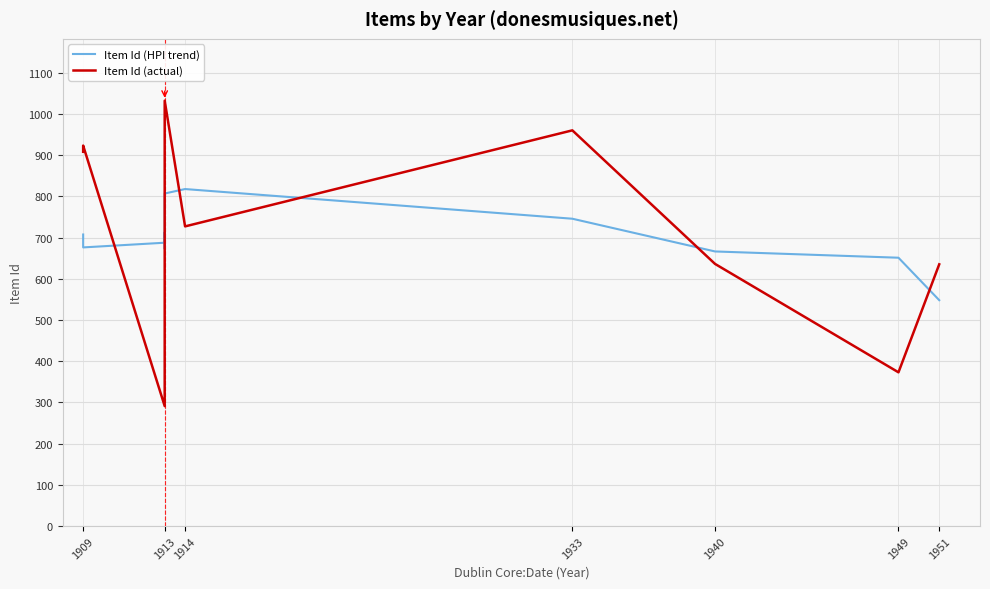

The Item Id (HPI trend) series shows 1138.7 at 1913. True or false?

False